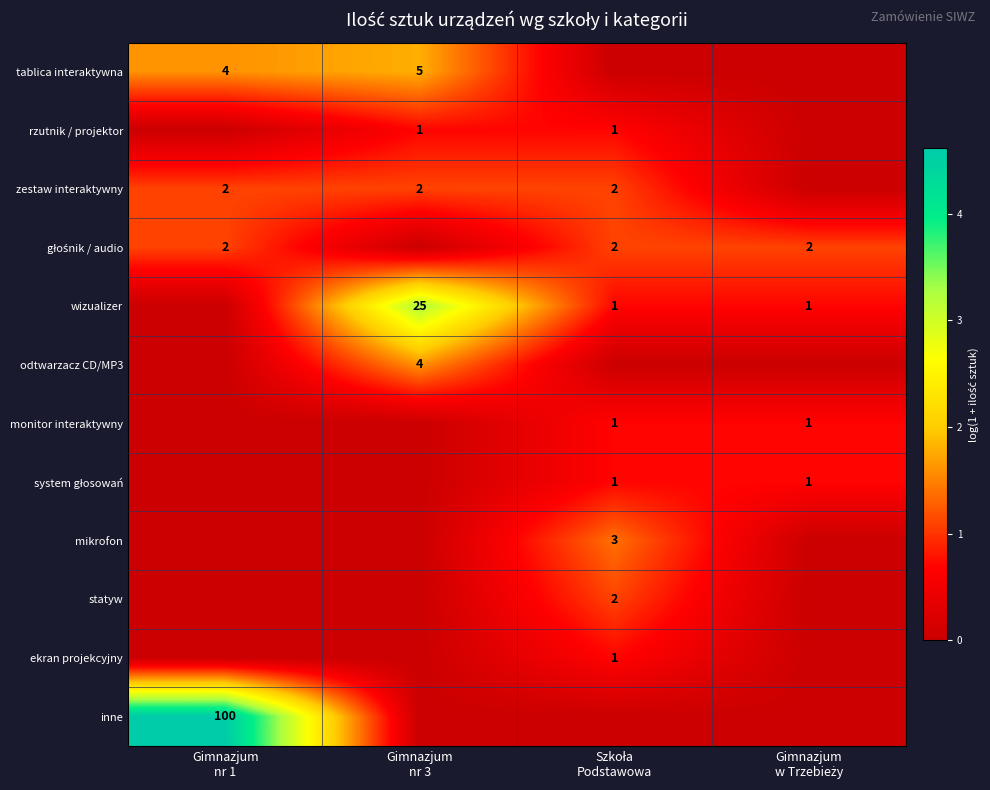

What is the difference between the highest and lowest values at Szkoła
Podstawowa?

1.4